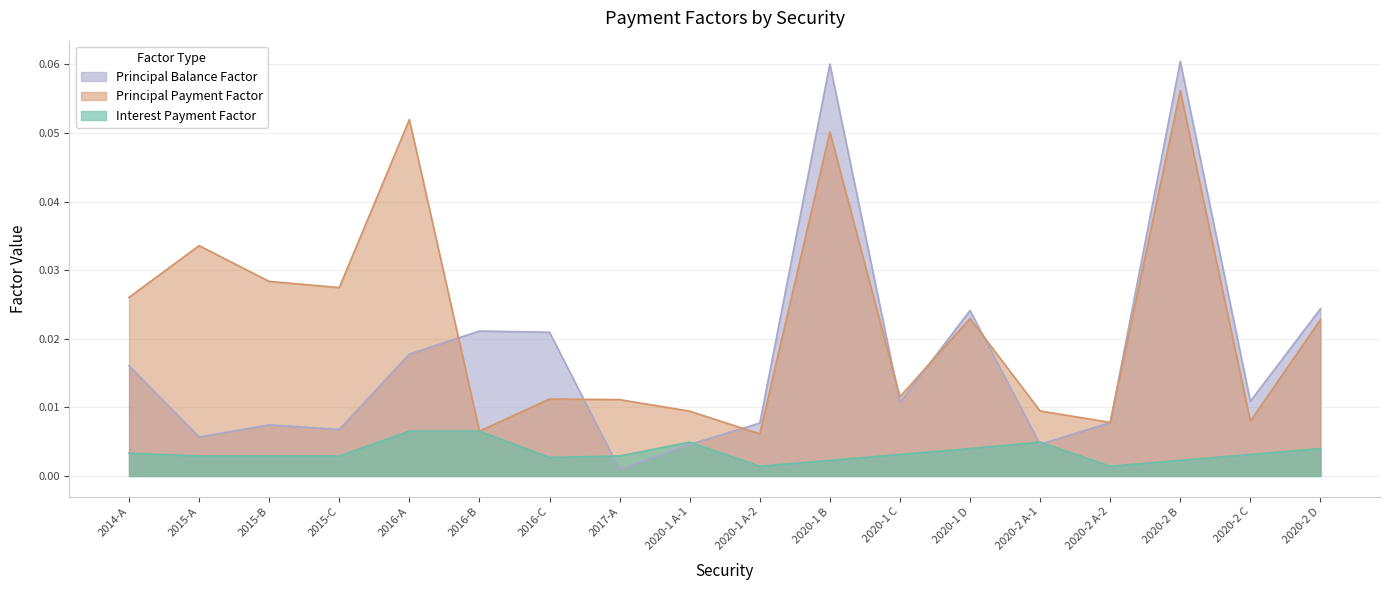

Which series ends up on top after the final intersection of Principal Balance Factor and Principal Payment Factor?

Principal Balance Factor